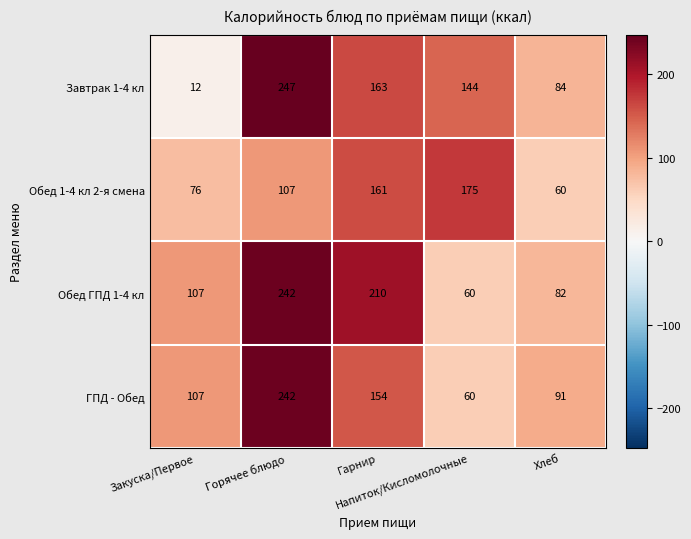

Which label corresponds to the smallest value in the chart?

Закуска/Первое